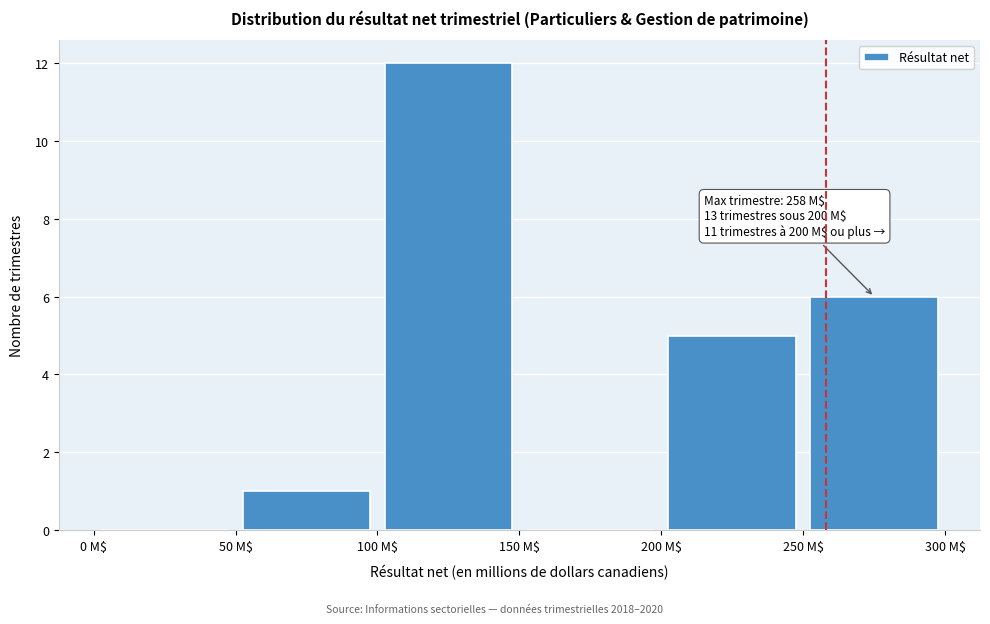

Over which range of the x-axis is the bar tallest?

100 to 150